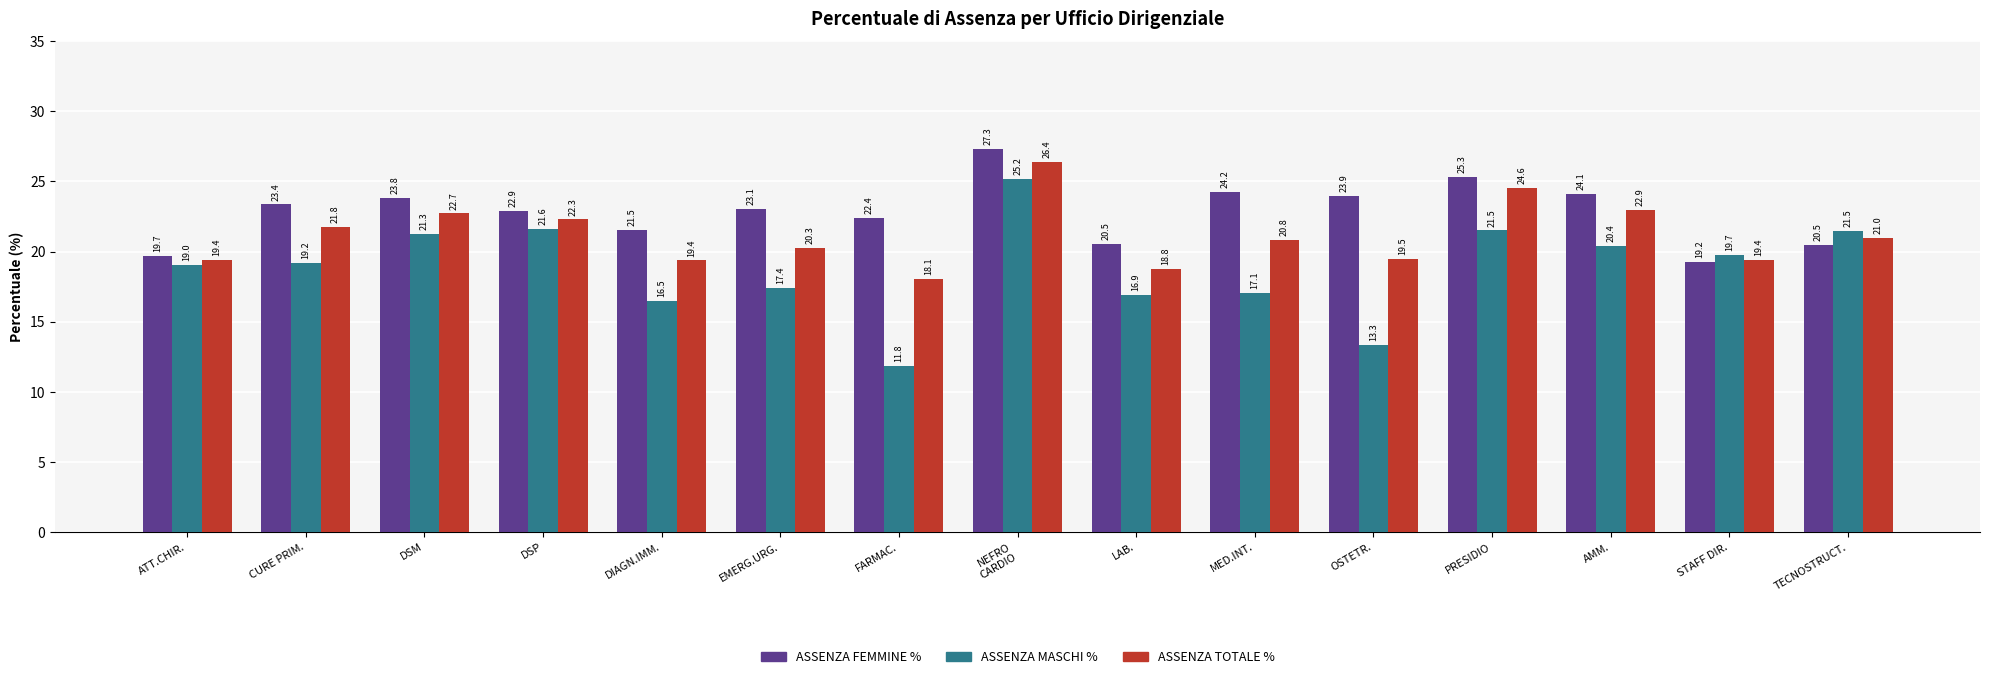

What is the sum of all ASSENZA MASCHI % values?

282.4